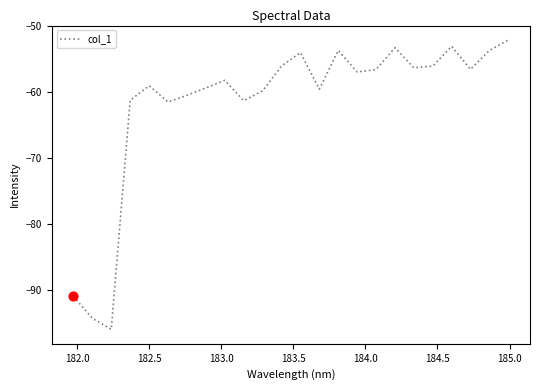

What is the difference between the maximum and minimum values?

43.9